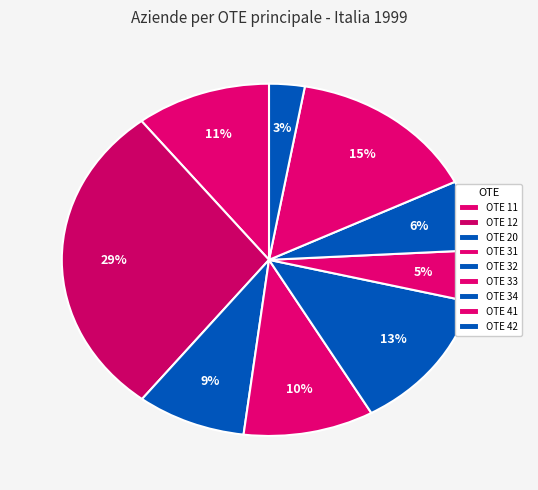

How many slices are in this pie chart?

9